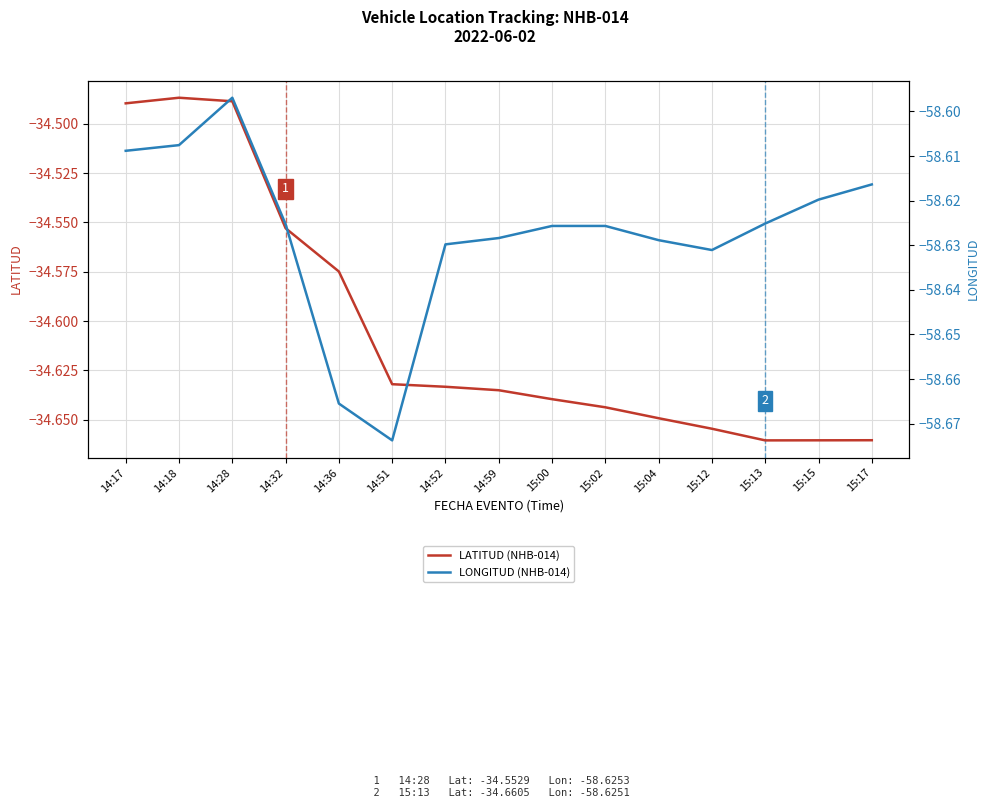

Read the LONGITUD (NHB-014) value at 15:13.

-58.6